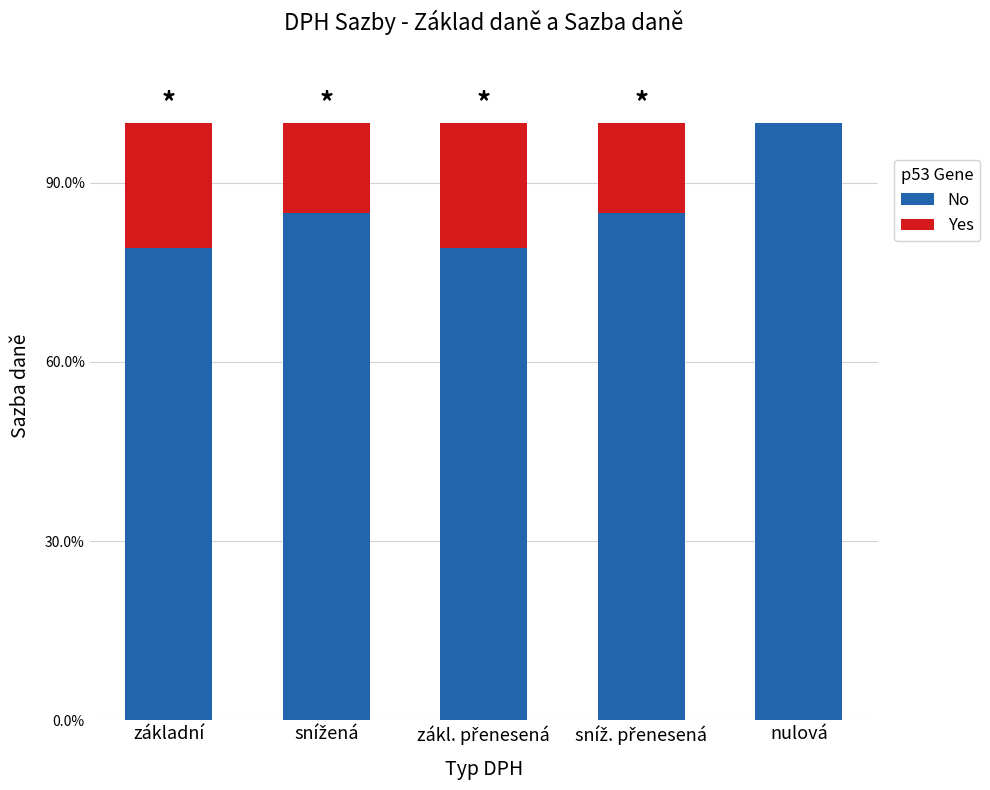

Are the bars grouped side by side (vs. stacked)?

No